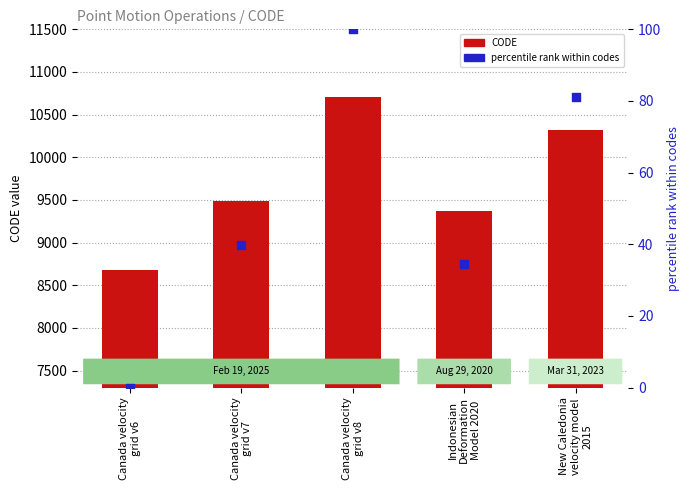

Which series has the largest Y range (max minus min)?

CODE